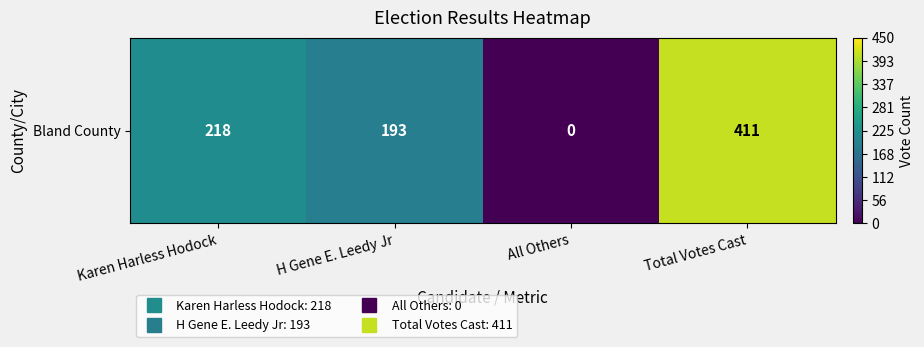

Is it true that the value at H Gene E. Leedy Jr is 193?

True